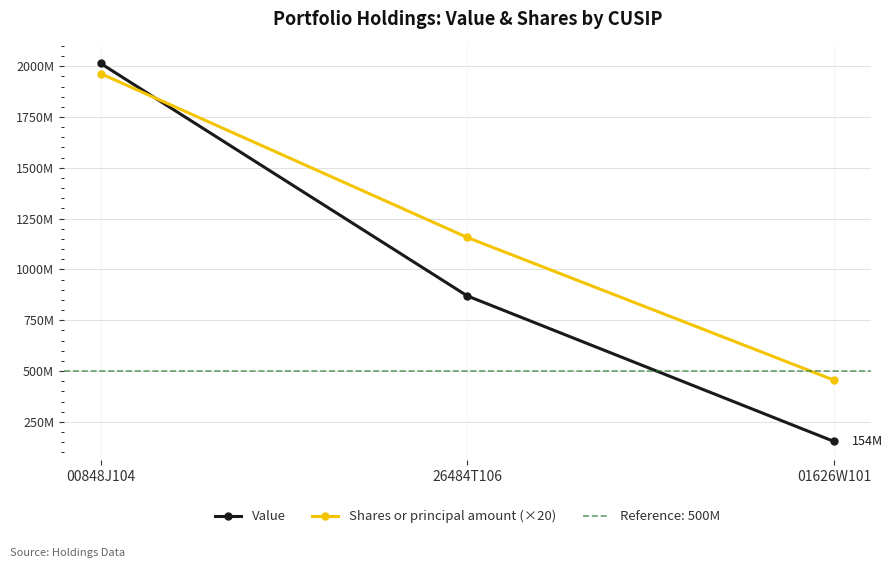

At which category is the sum across all series the highest?

00848J104